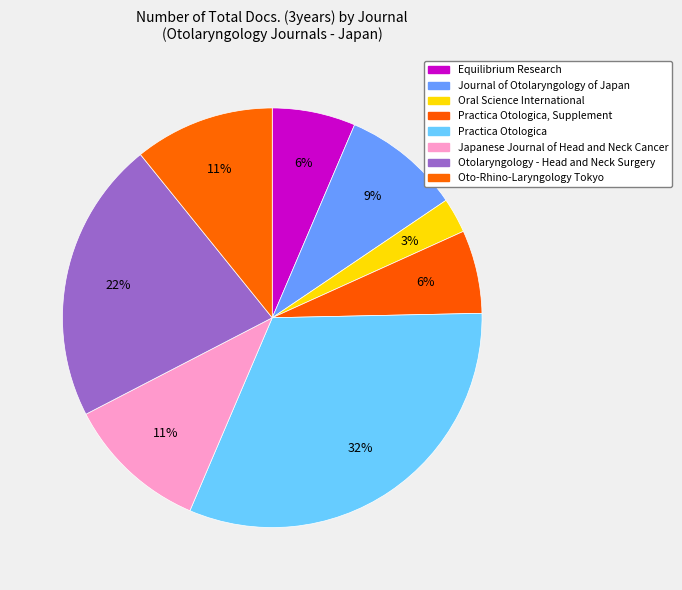

How many segments does this pie chart have?

8